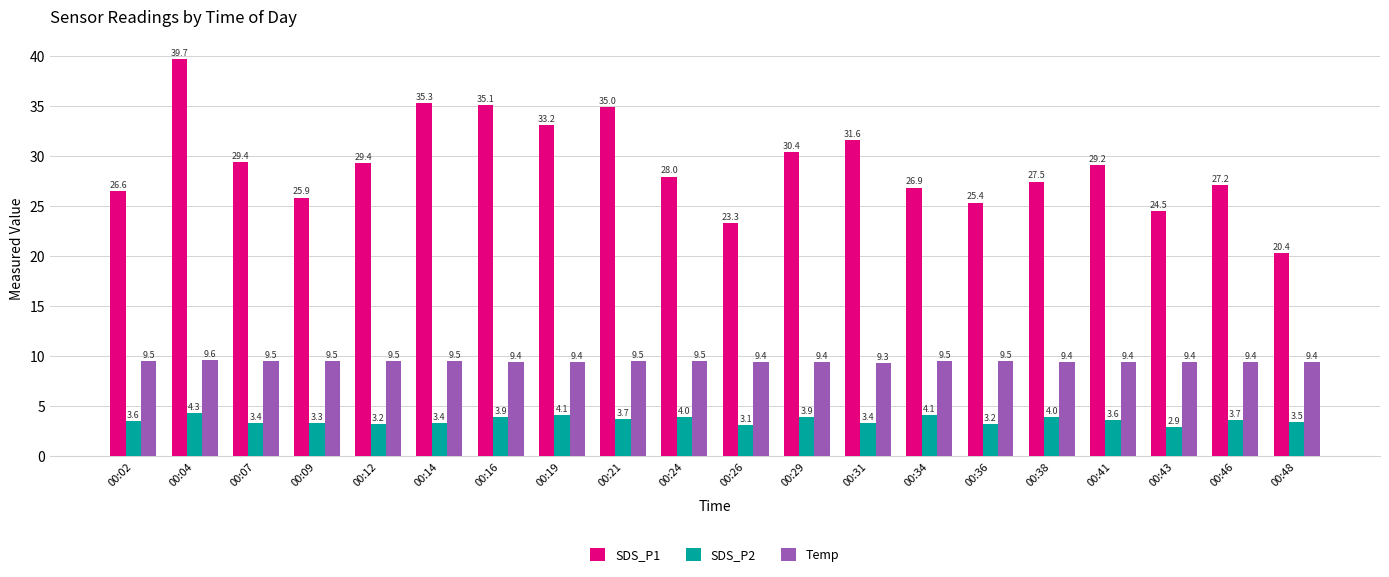

List the series in order of their peak value, lowest first.

SDS_P2, Temp, SDS_P1